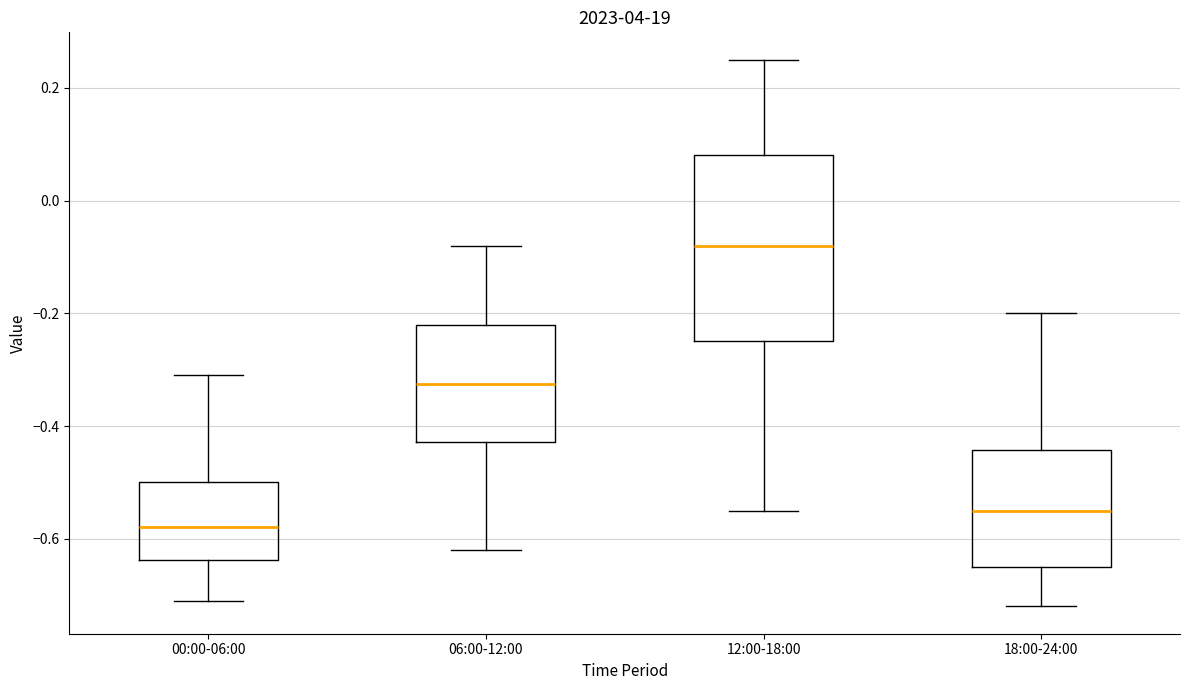

Which box's median line is the highest?

12:00-18:00